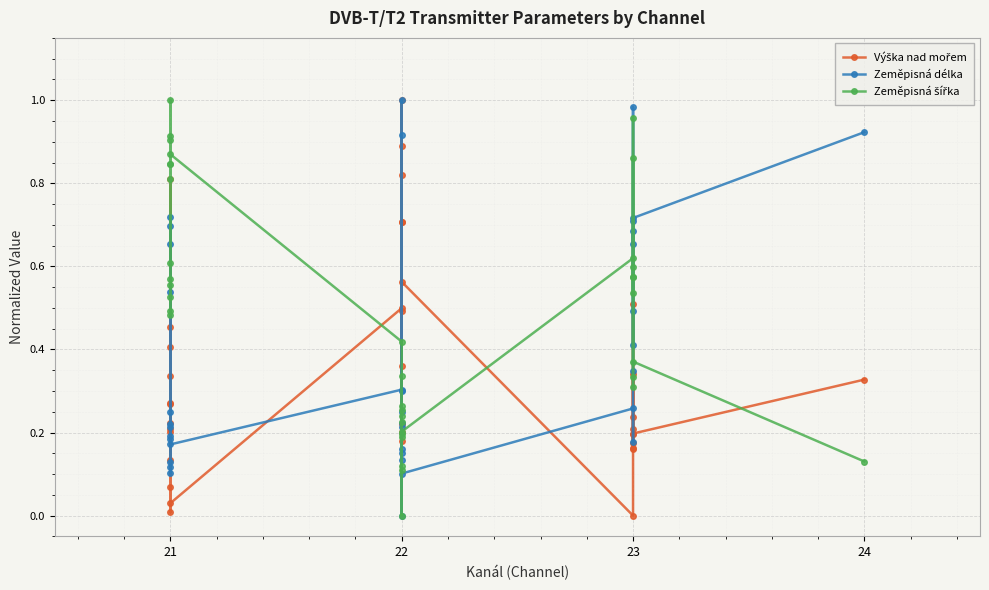

What is the average value of the Výška nad mořem series?

0.3